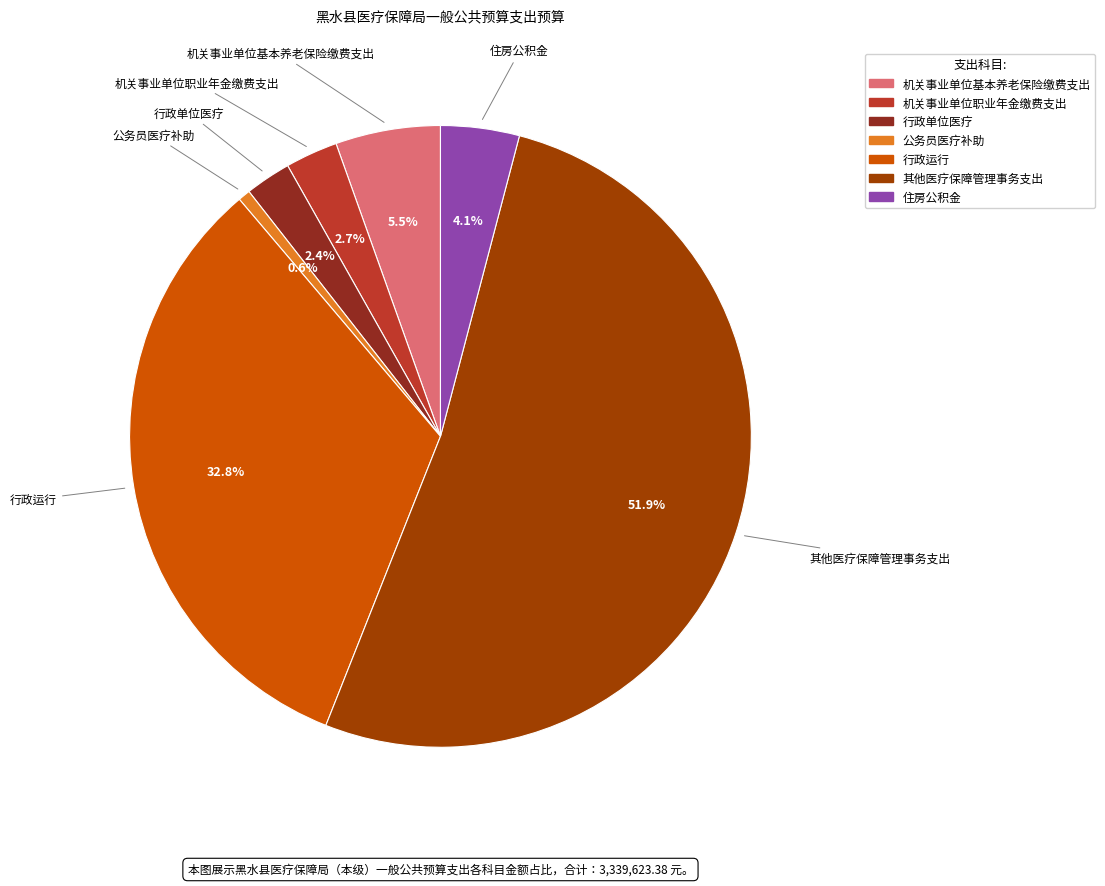

Between 机关事业单位基本养老保险缴费支出 and 公务员医疗补助, which is larger?

机关事业单位基本养老保险缴费支出